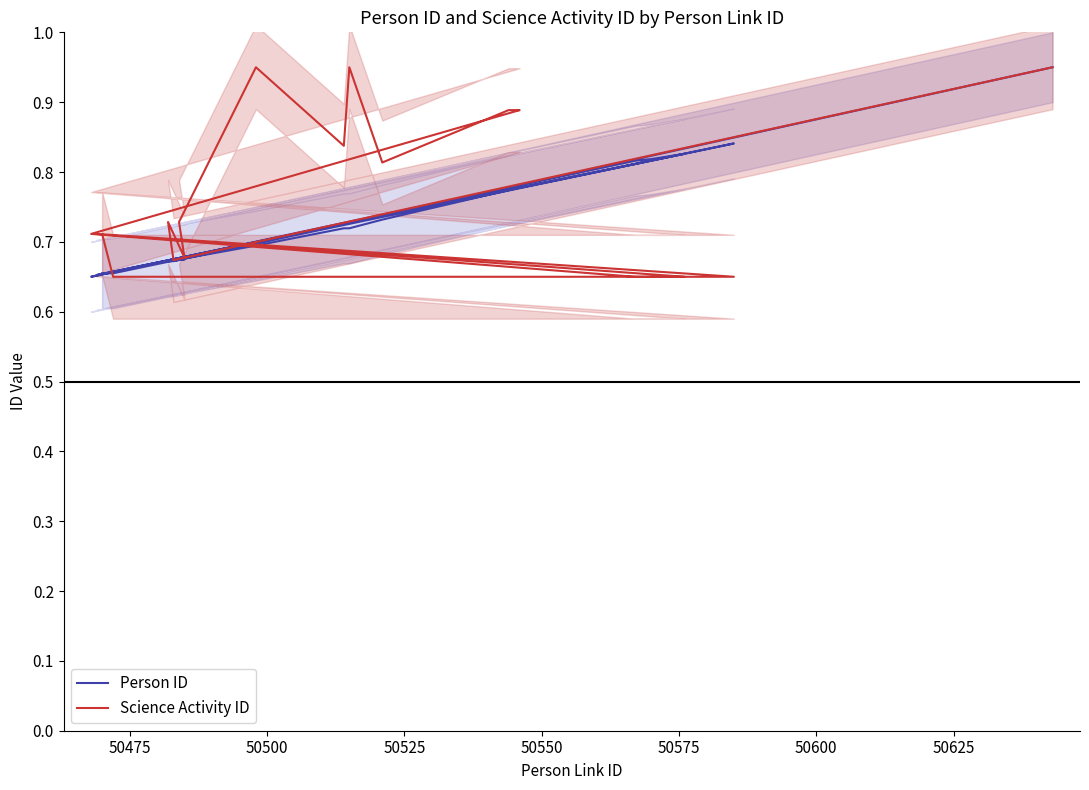

What are all the series names shown in the legend?

Person ID, Science Activity ID